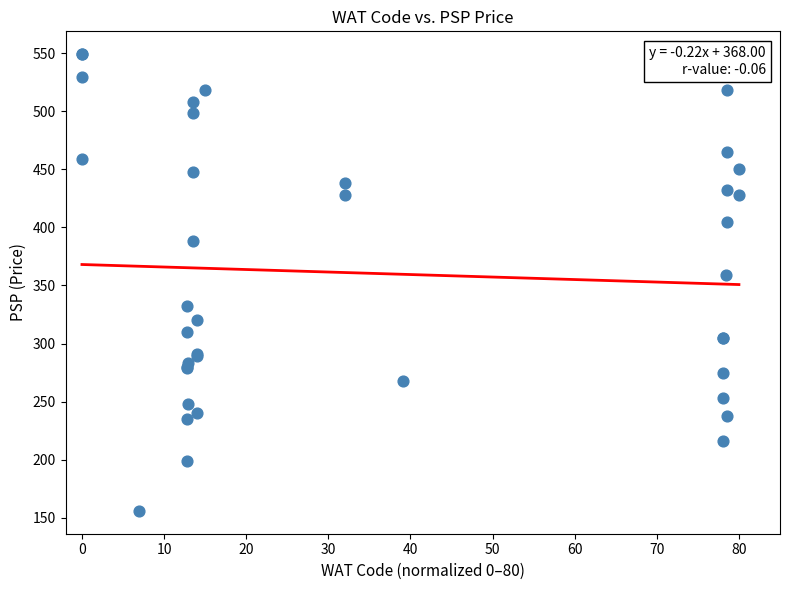

What Y value in the scatter plot is closest to 352?

359